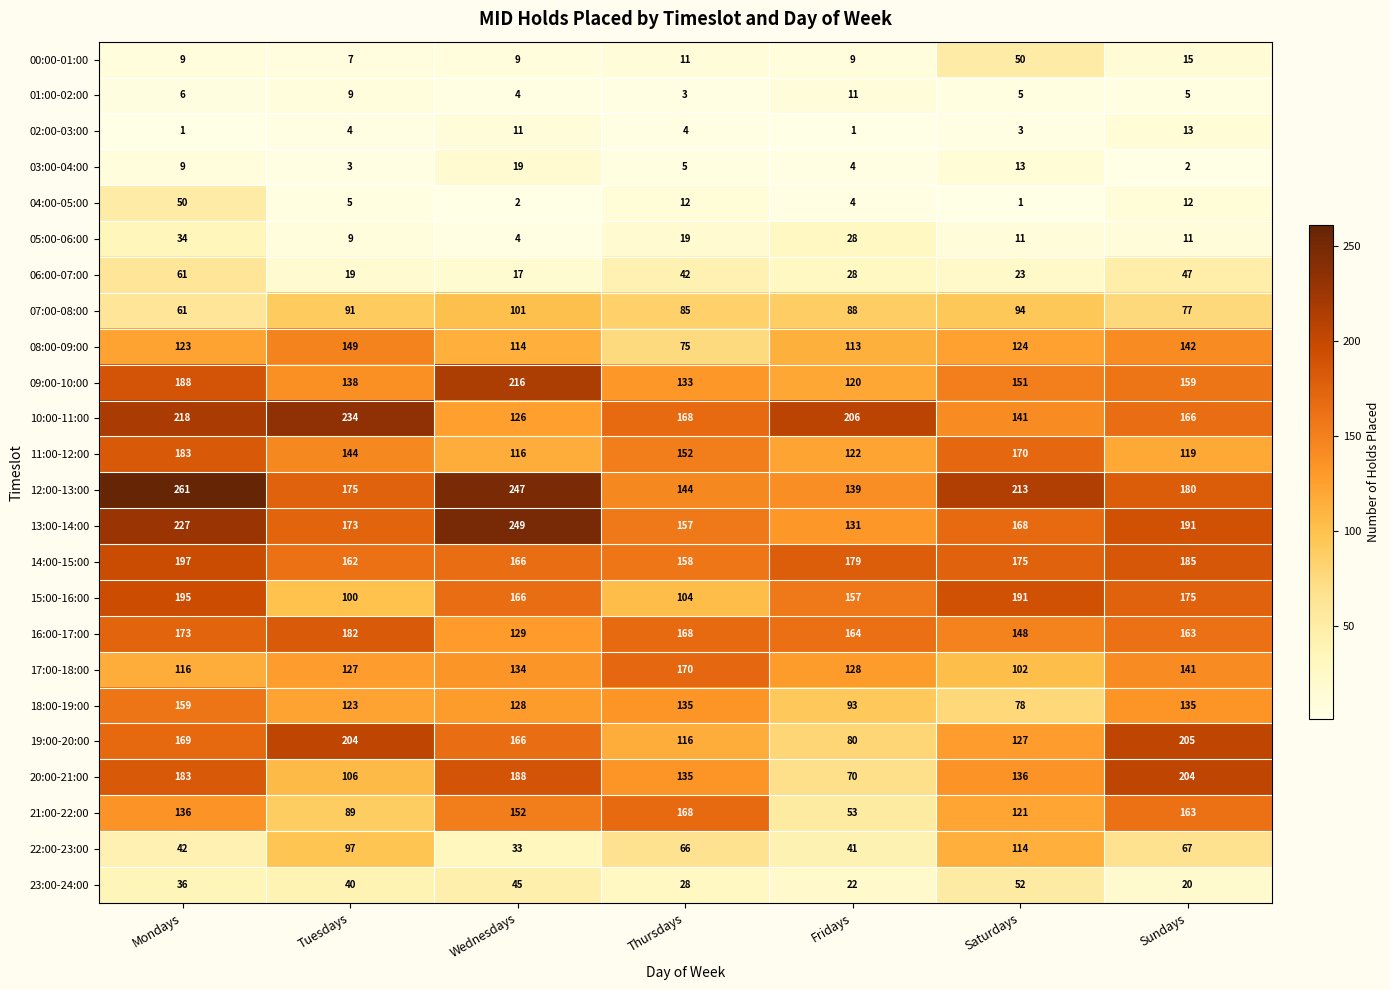

What is the difference between the 20:00-21:00 values at Thursdays and Sundays?

69